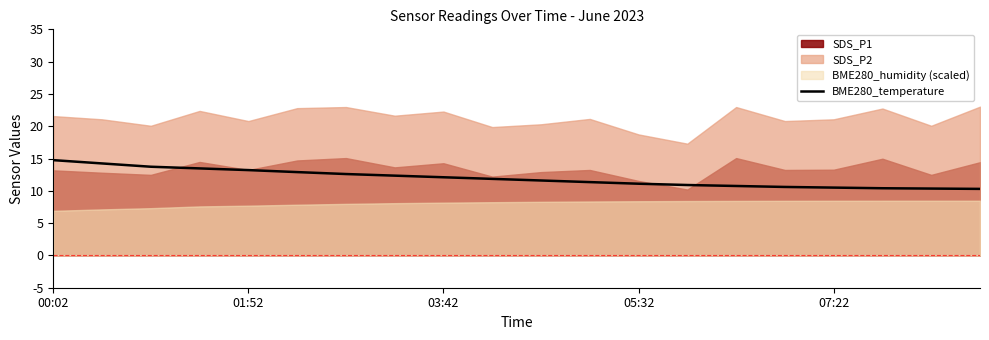

What is the maximum value for BME280_temperature?

14.8